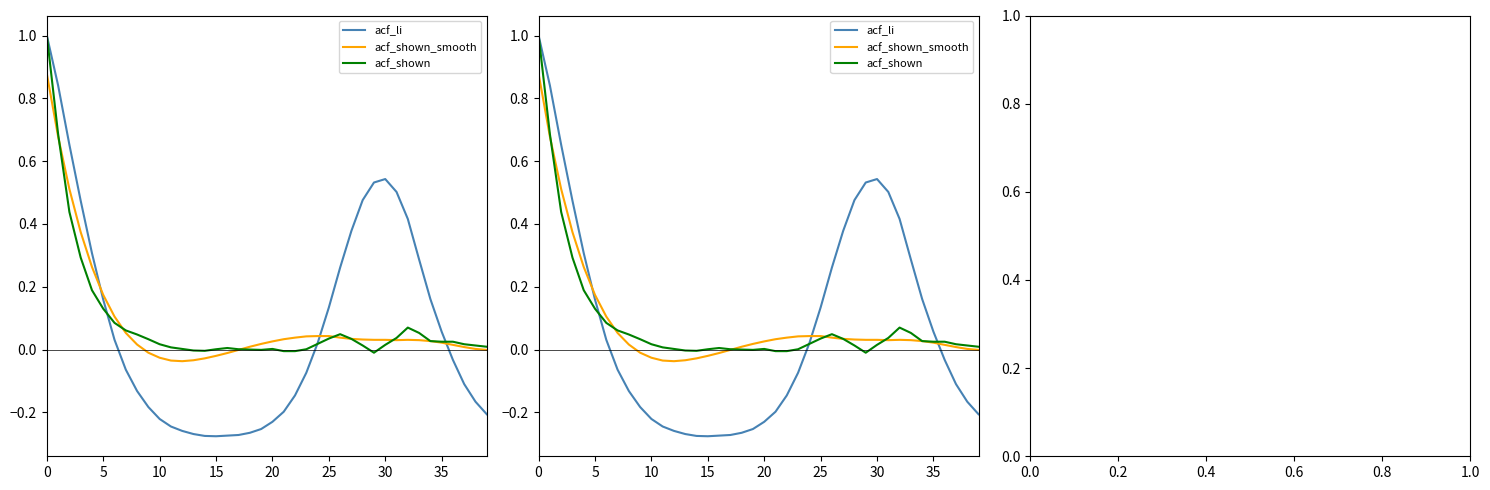

How many values in the acf_shown series are below 0?

6